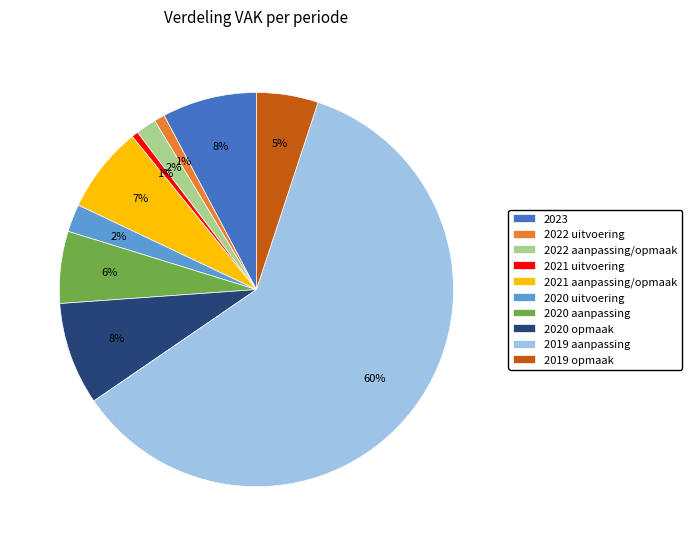

True or false: 2021 aanpassing/opmaak accounts for 21% of the total.

False